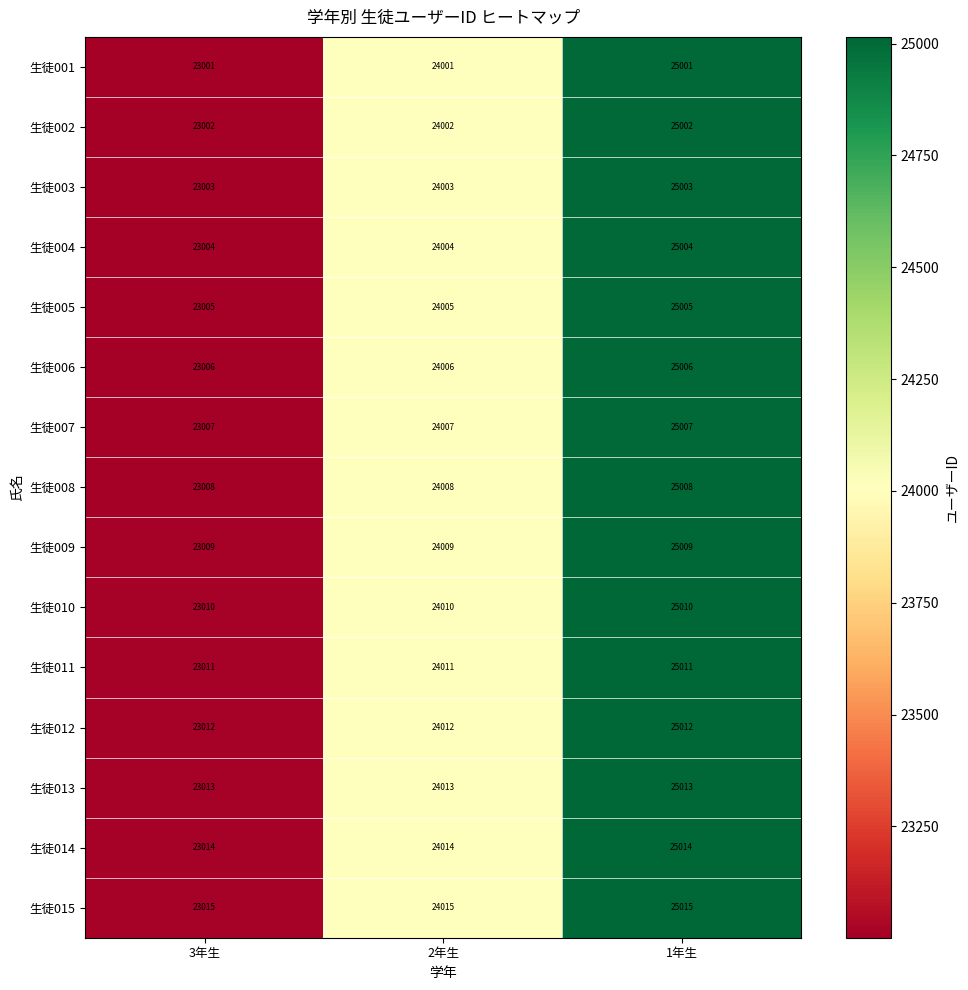

How many categories are shown in the chart?

3